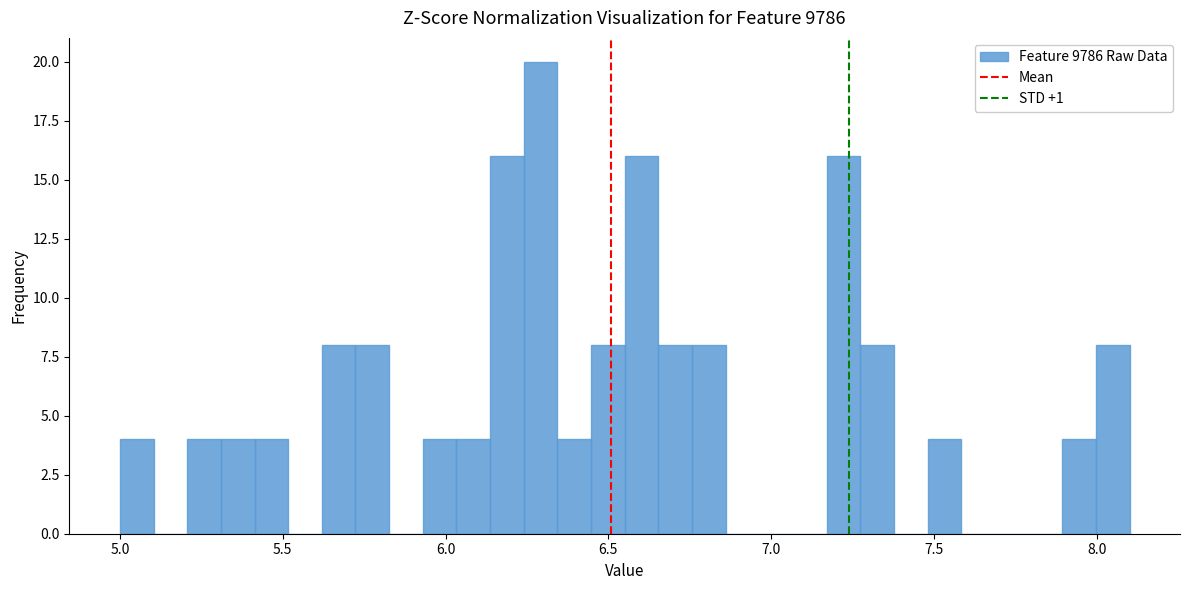

Around what value on the x-axis is the tallest bar? Give the approximate position of its centre, as read against the axis.

6.30